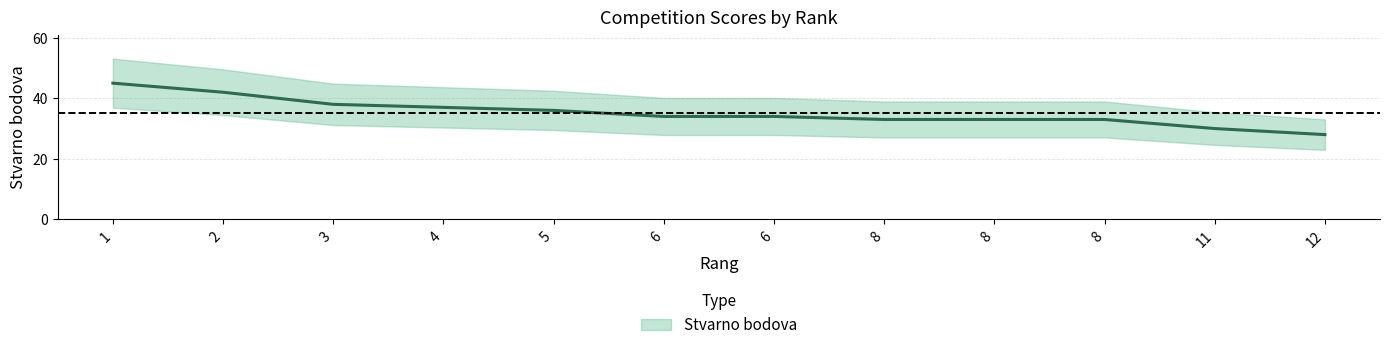

How many series are shown in this chart?

1